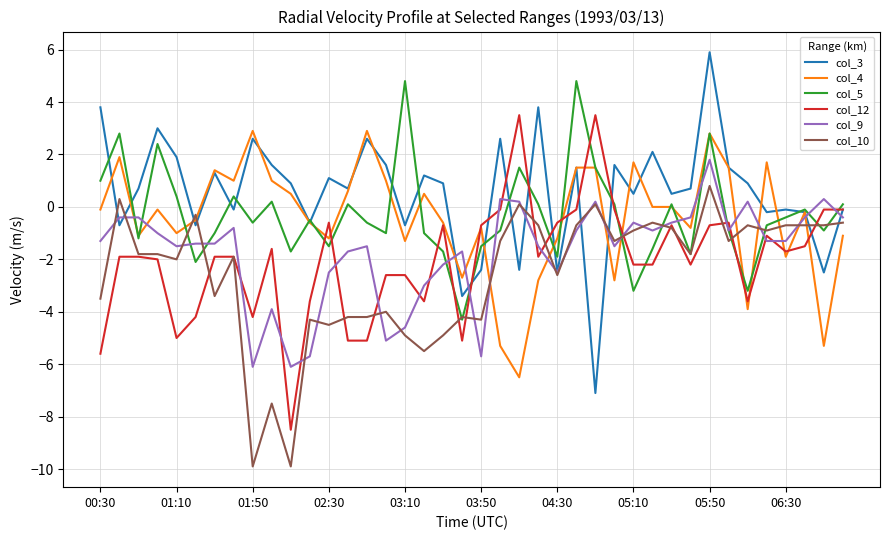

Which series has the largest total across all categories?

col_3